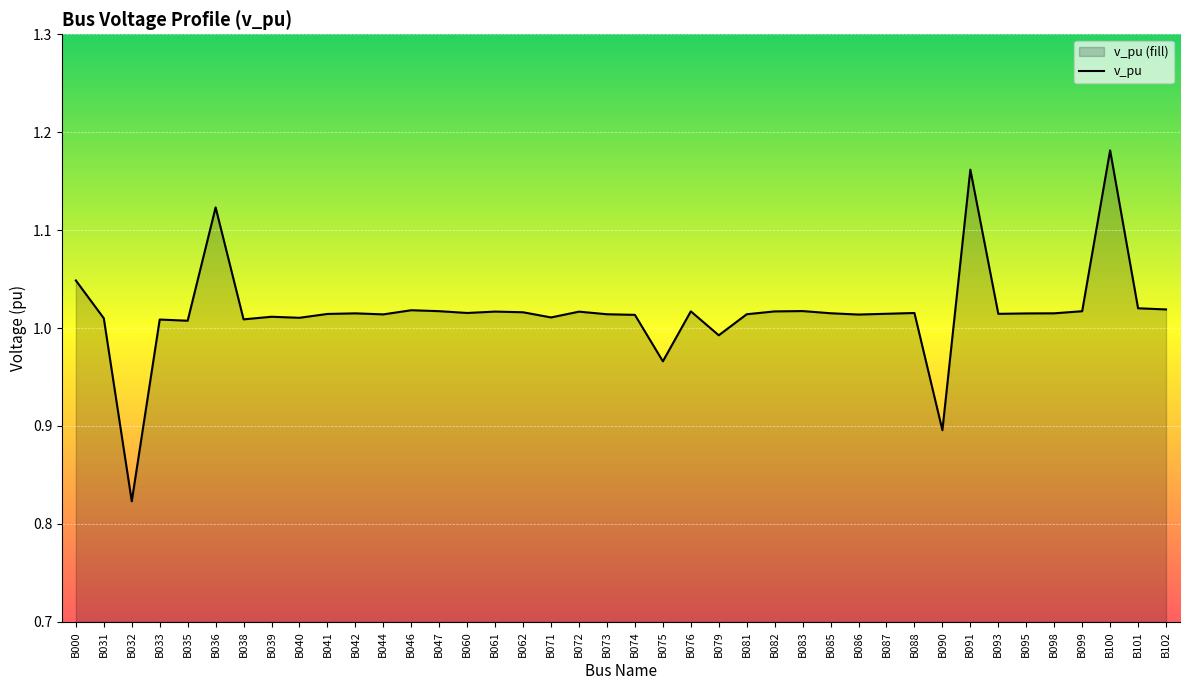

How many points are lower than both their immediate neighbors (excluding endpoints)?

12